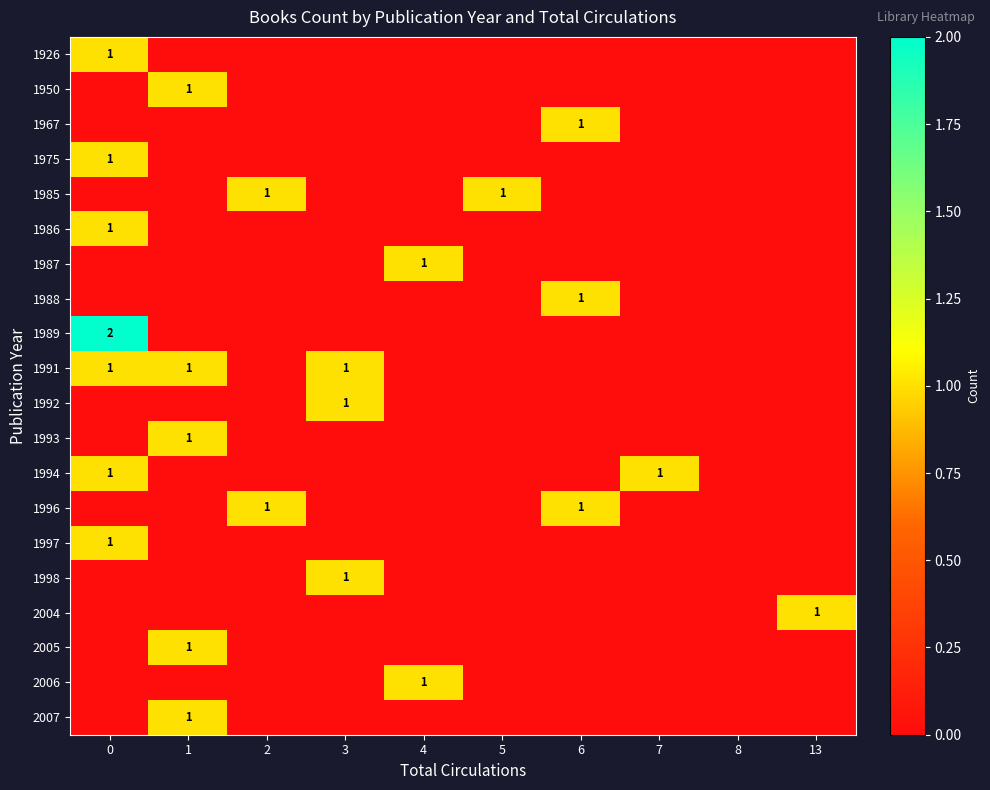

At 3, list the series in order from largest to smallest.

1991, 1992, 1998, 1926, 1950, 1967, 1975, 1985, 1986, 1987, 1988, 1989, 1993, 1994, 1996, 1997, 2004, 2005, 2006, 2007